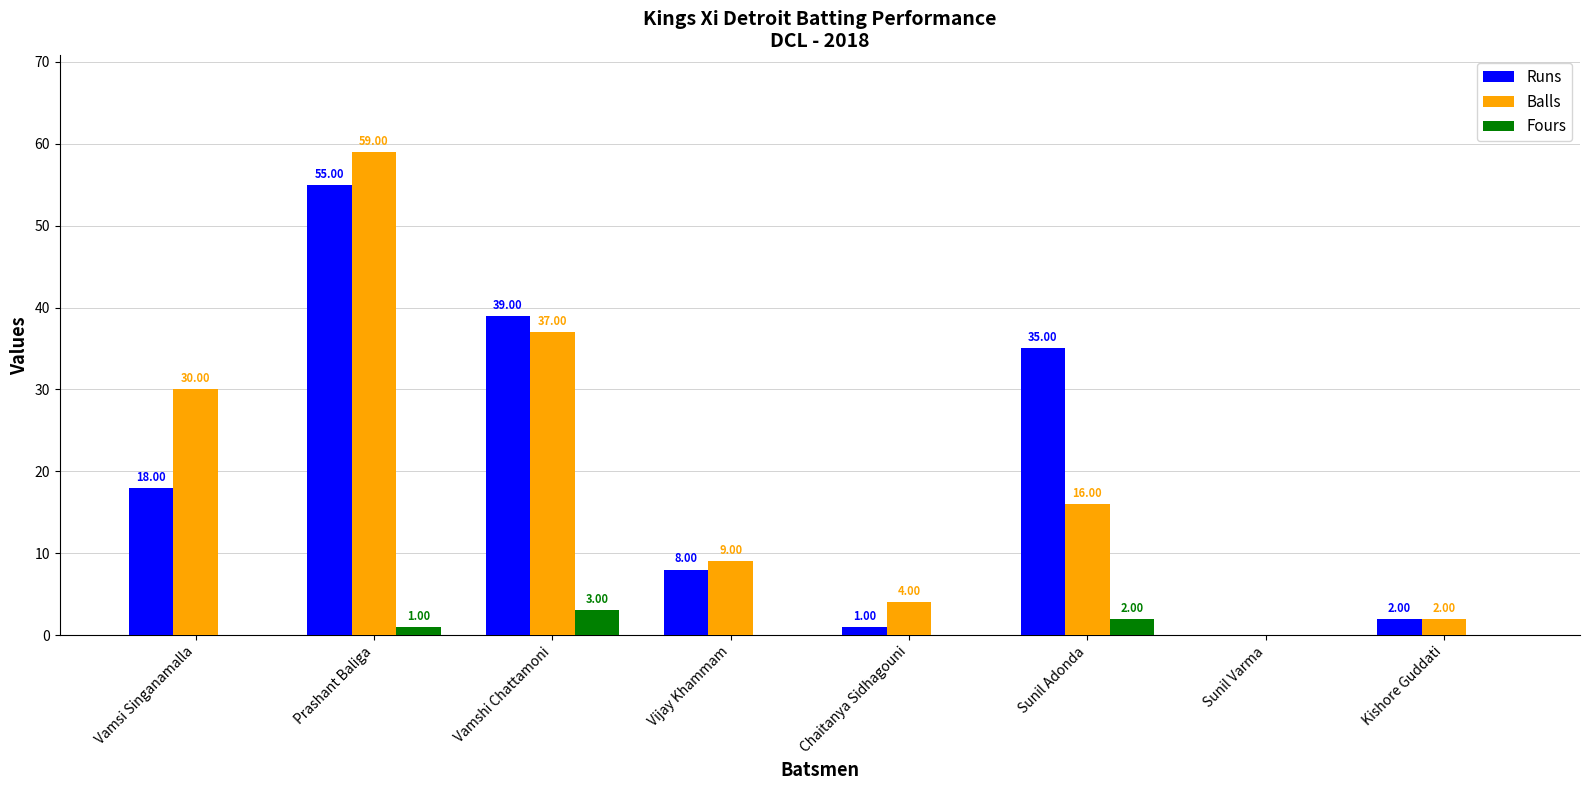

Are the bars horizontal?

No